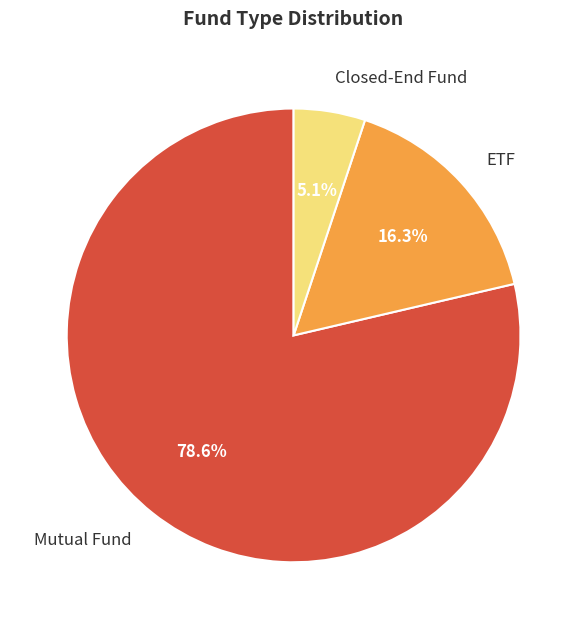

Between ETF and Mutual Fund, which is larger?

Mutual Fund